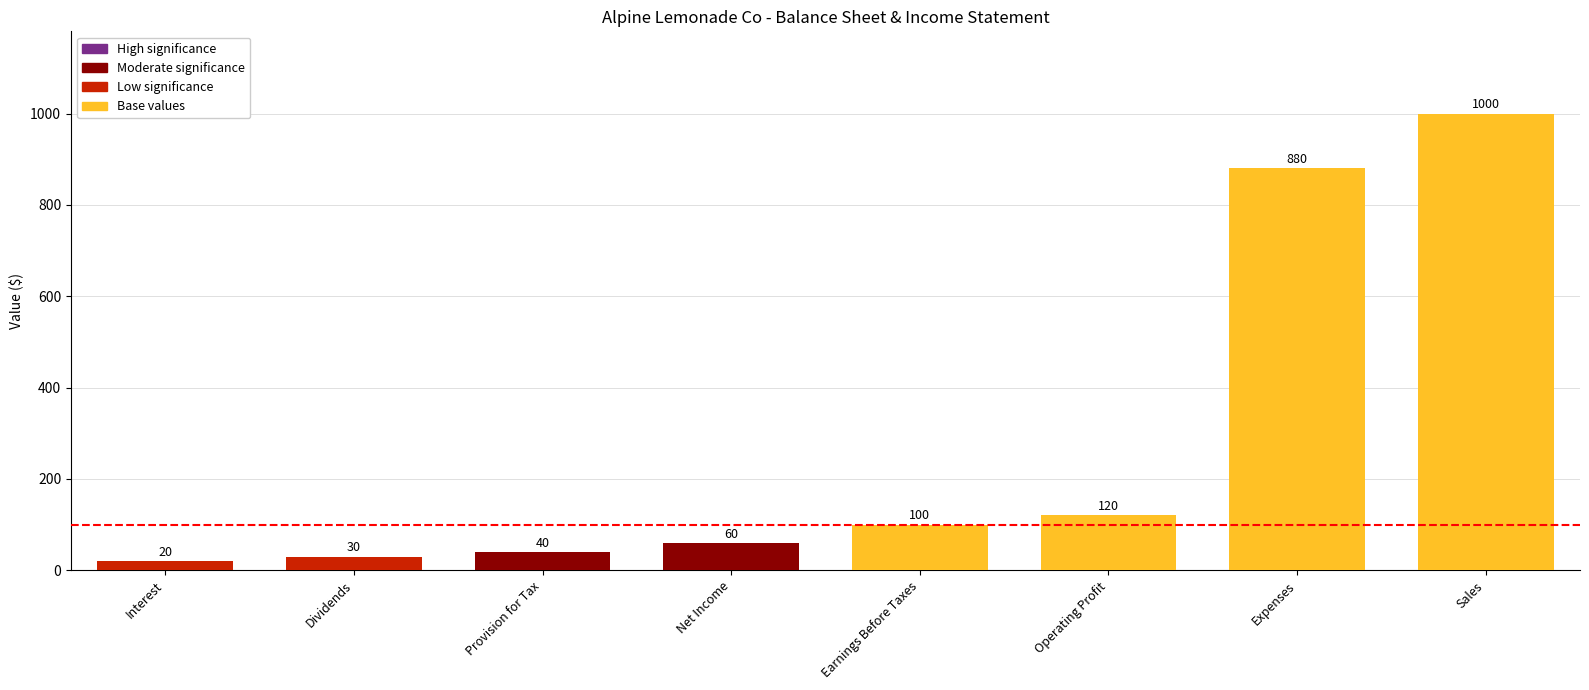

What is the smallest value displayed?

20